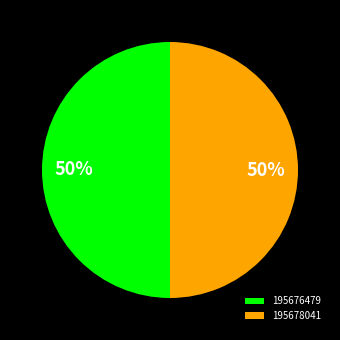

Count the number of slices in the pie.

2